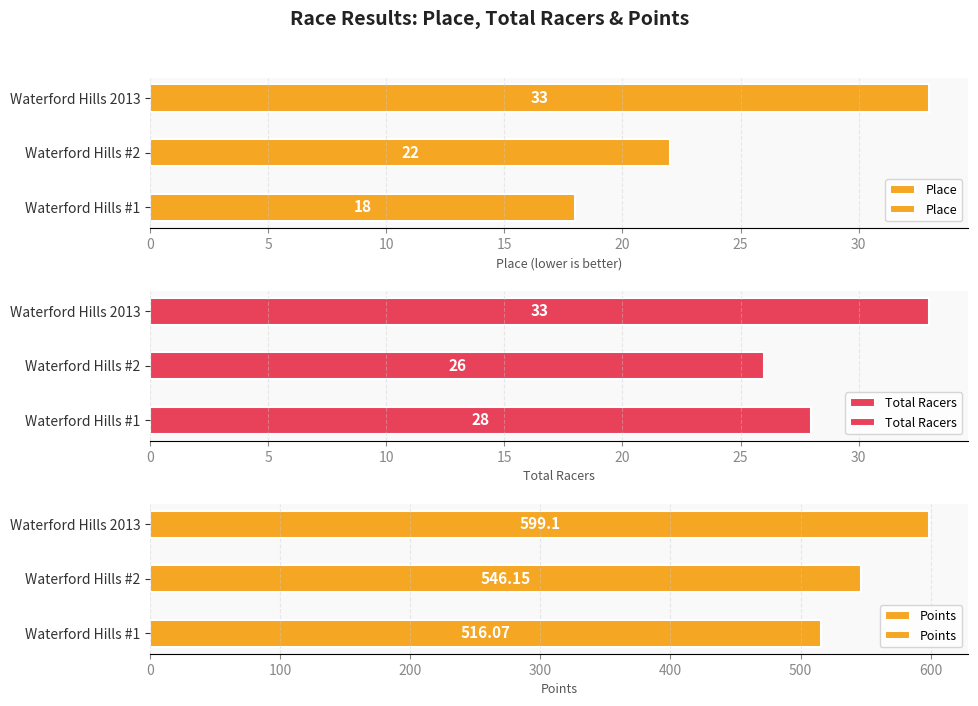

Between Waterford Hills #2 and Waterford Hills 2013, which series saw the biggest shift?

Points